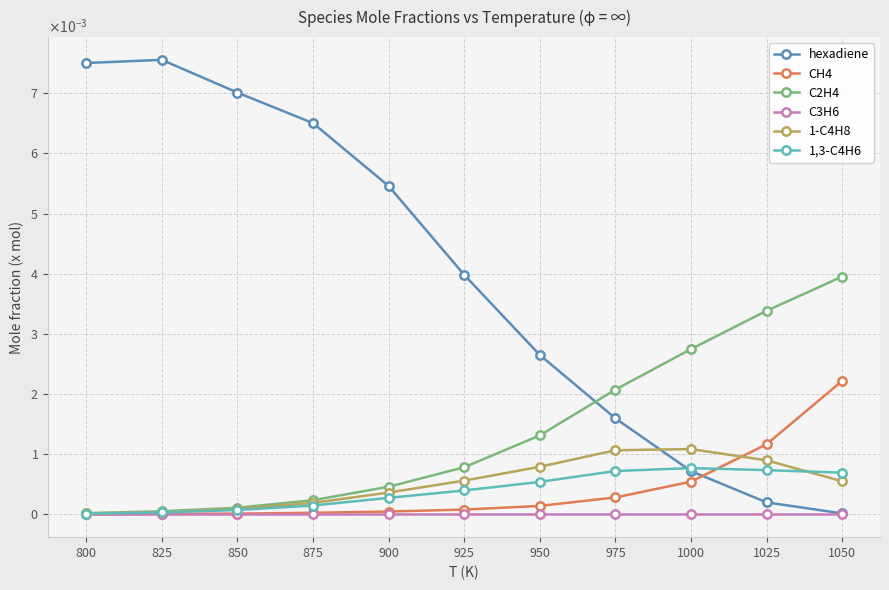

Is this an area chart (filled region under the line)?

No